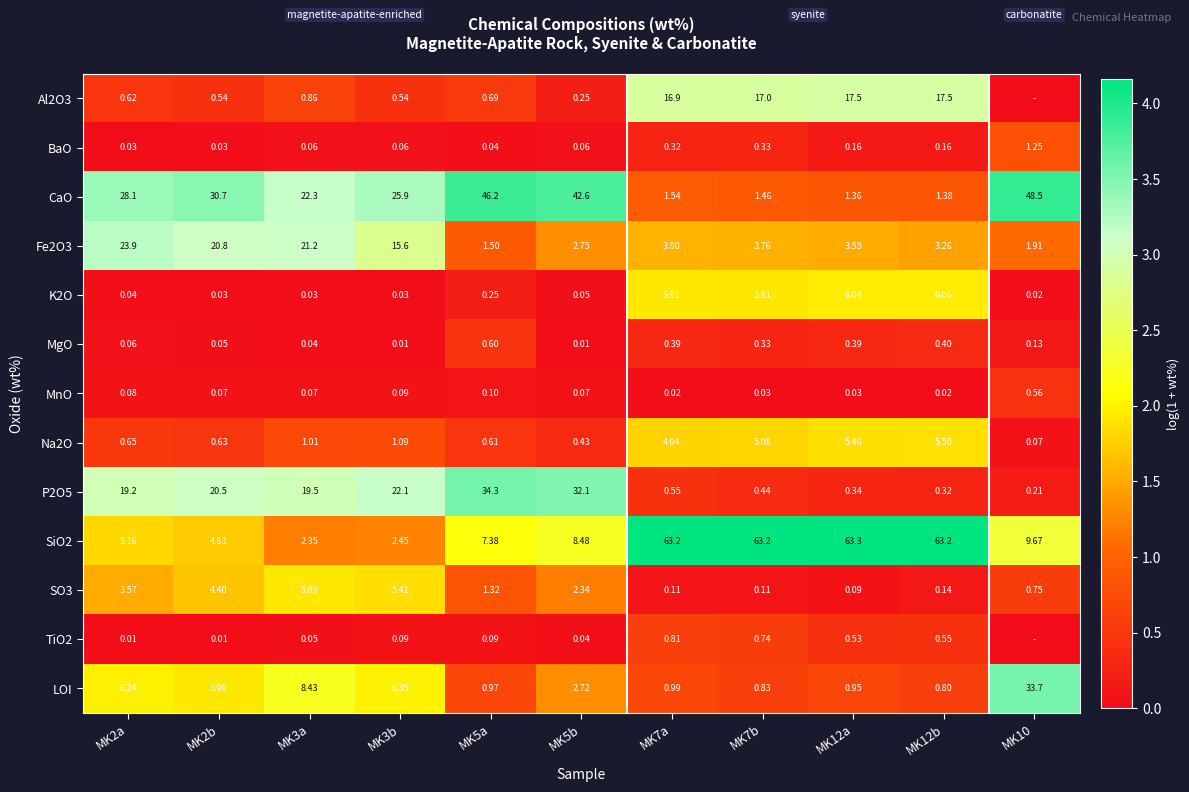

Is it true that SO3 equals 0.1 at MK7b?

True